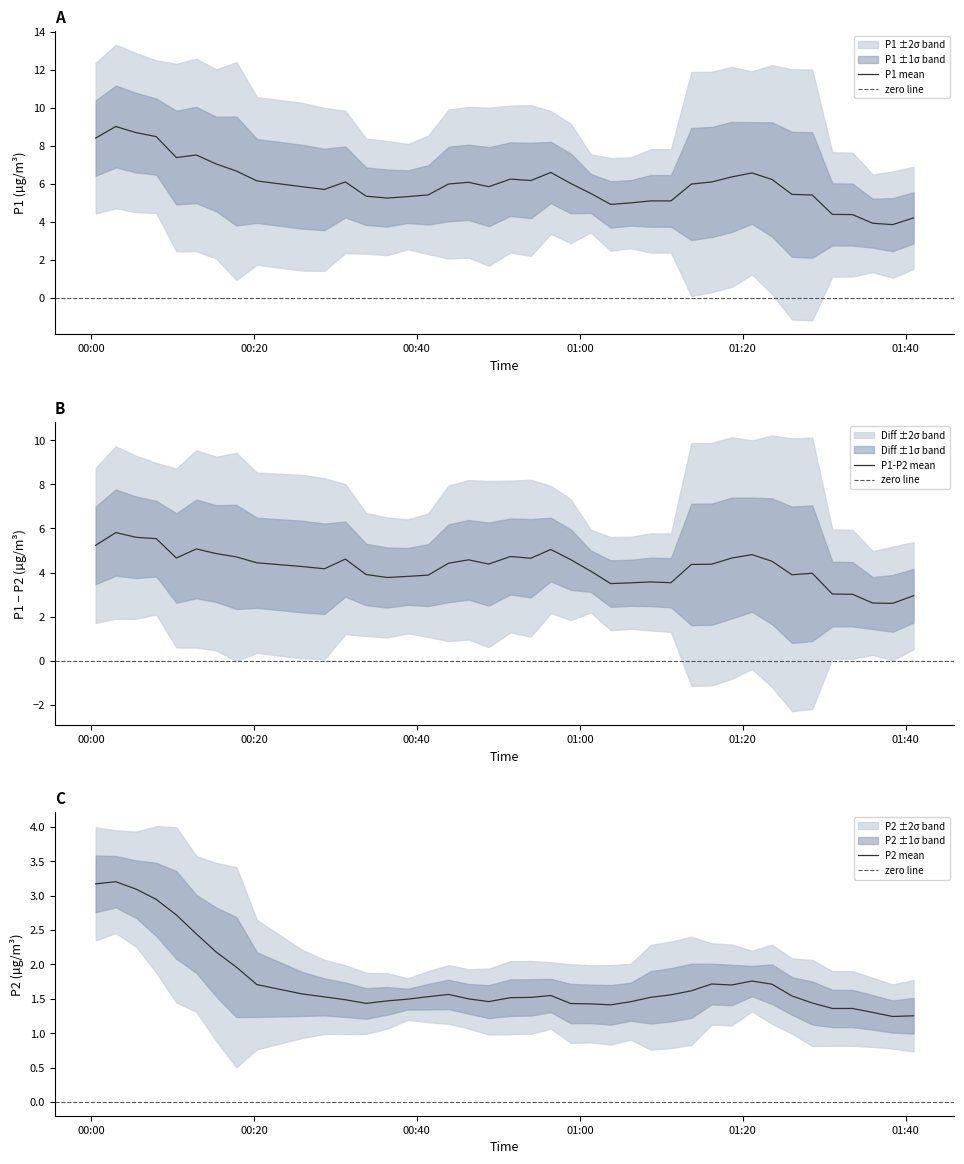

What is the value of the P2 point at the 16th from the left?

1.4